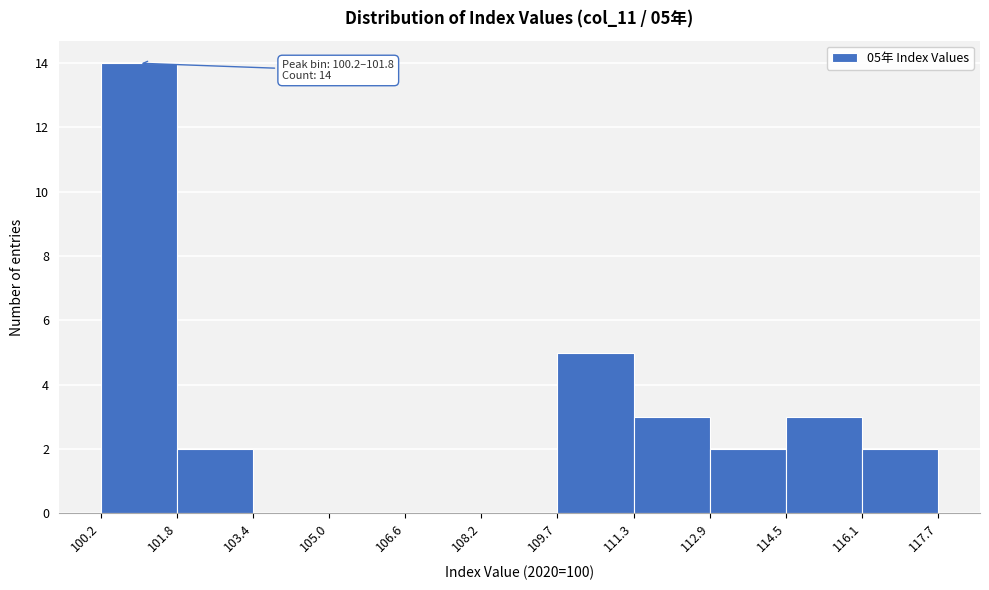

Over which range of the x-axis is the bar tallest?

100.2 to 101.8